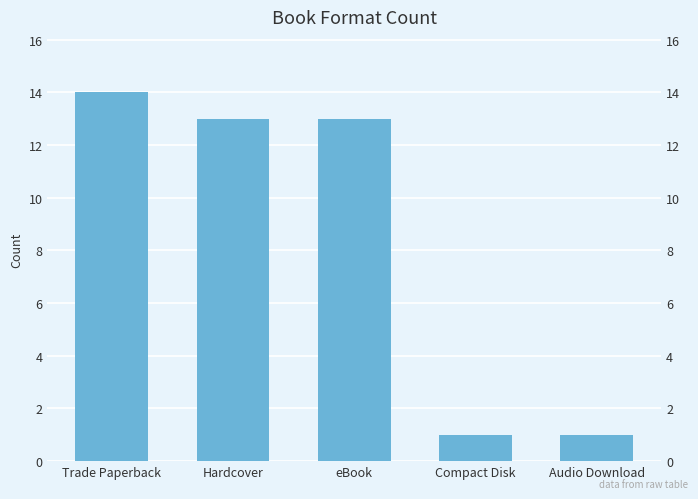

The chart shows a value of 3 at Trade Paperback. True or false?

False